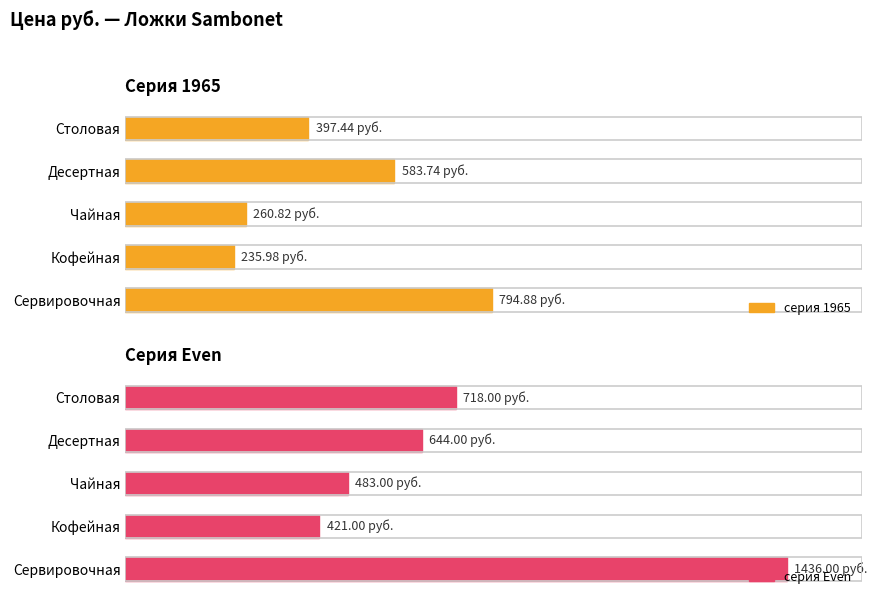

Reading left to right, list all the values displayed in this chart.

серия 1965: 397.4	583.7	260.8	236.0	794.9
серия Even: 718.0	644.0	483.0	421.0	1436.0